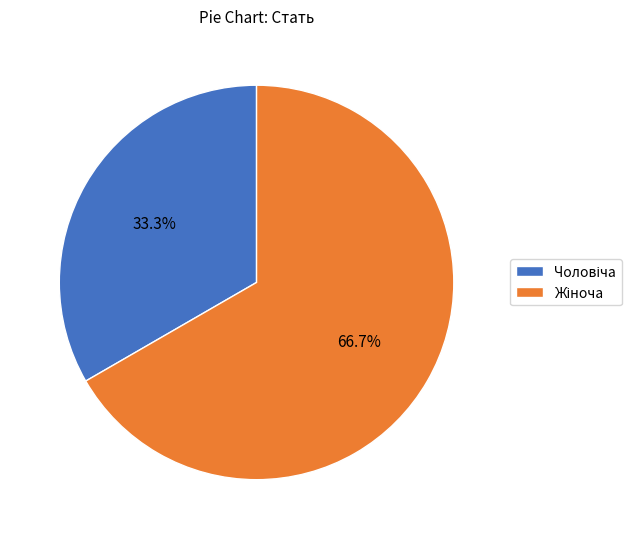

Is there any slice that represents more than half of the pie?

Yes